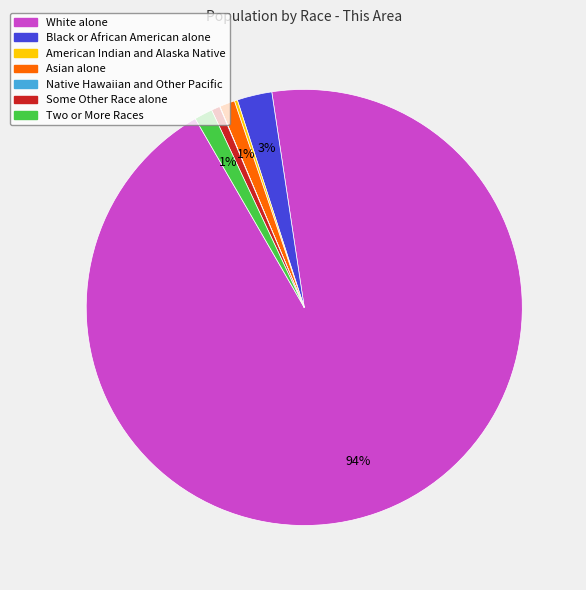

Is there a majority slice in this chart?

Yes